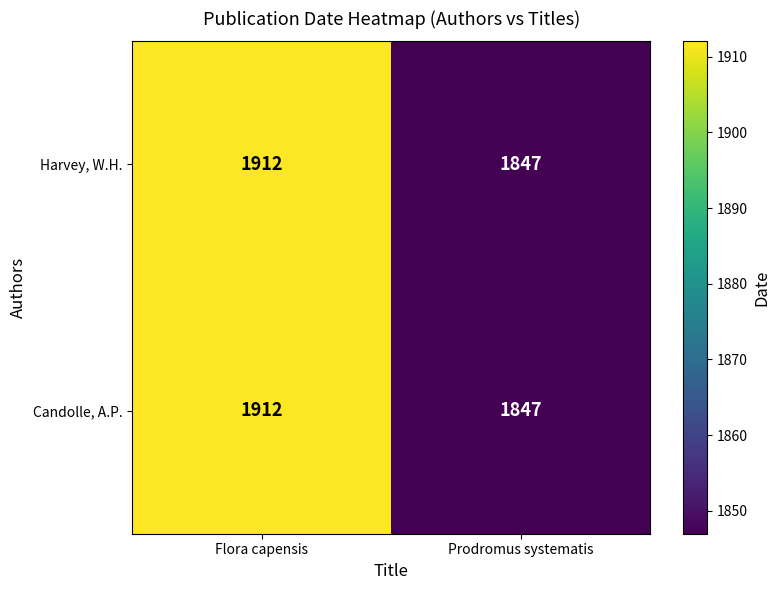

What is the highest value of the Harvey, W.H. series?

1912